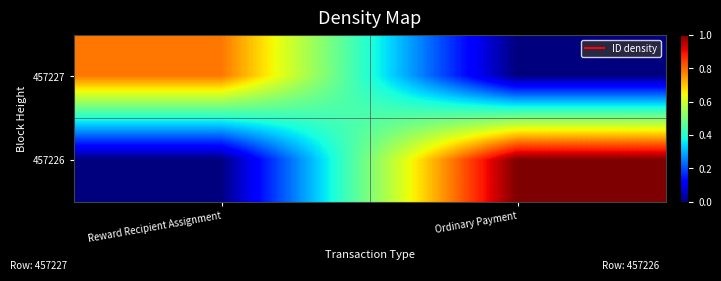

Rank the series at Ordinary Payment from highest to lowest value.

457226, 457227